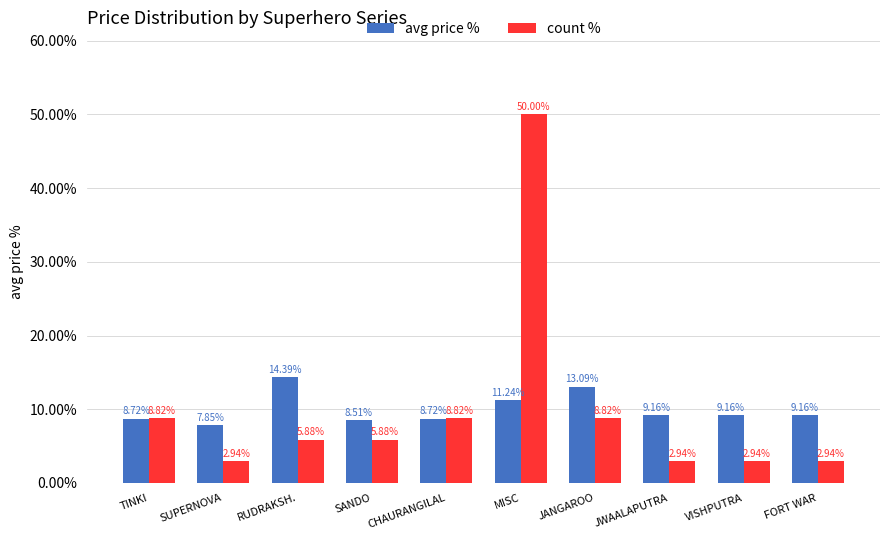

How many groups of bars are there?

10